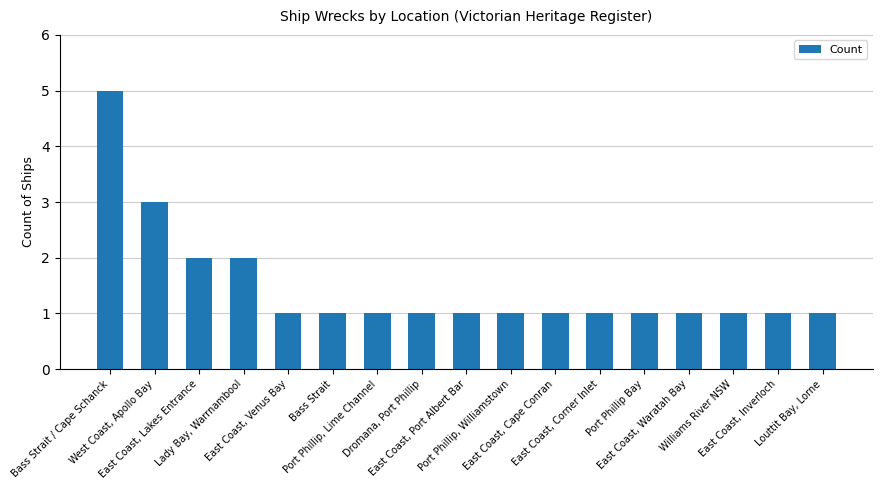

Reading left to right, transcribe all the data shown in this chart.

5	3	2	2	1	1	1	1	1	1	1	1	1	1	1	1	1